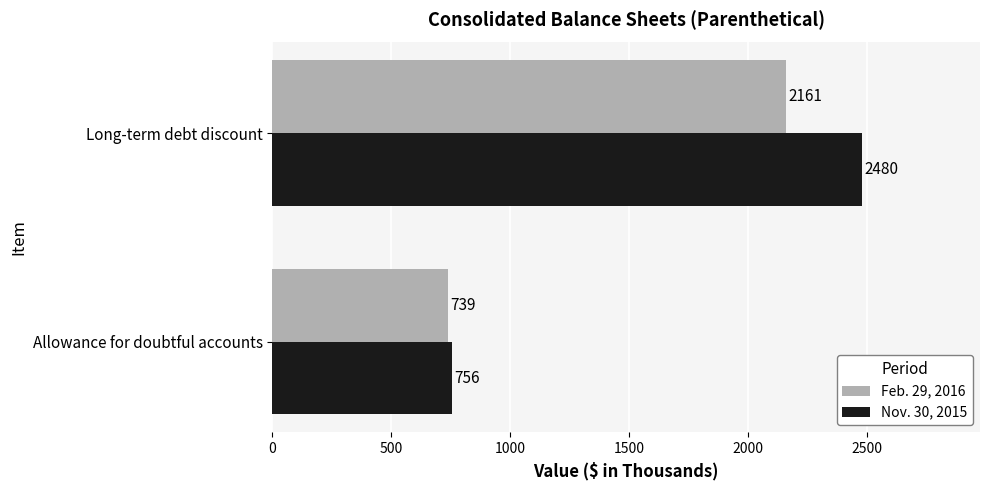

What is the average value of the Feb. 29, 2016 series?

1450